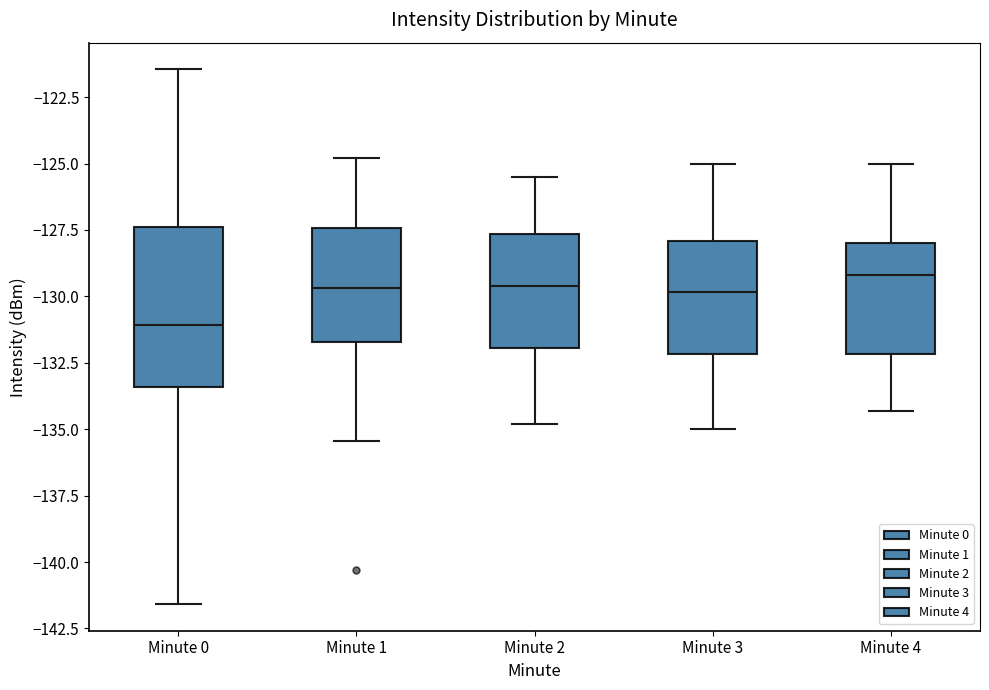

Reading left to right, transcribe this box plot: for each box, give where its median line is, the range the box spans, and where its two whiskers end, as read against the y-axis. The values are not printed on the chart, so give them approximately, as read against the axis.

Minute 0: median -131.0, box -133.5 to -127.5, whiskers -141.5 to -121.5
Minute 1: median -129.5, box -131.5 to -127.5, whiskers -135.5 to -125.0
Minute 2: median -129.5, box -132.0 to -127.5, whiskers -135.0 to -125.5
Minute 3: median -130.0, box -132.0 to -128.0, whiskers -135.0 to -125.0
Minute 4: median -129.0, box -132.0 to -128.0, whiskers -134.5 to -125.0